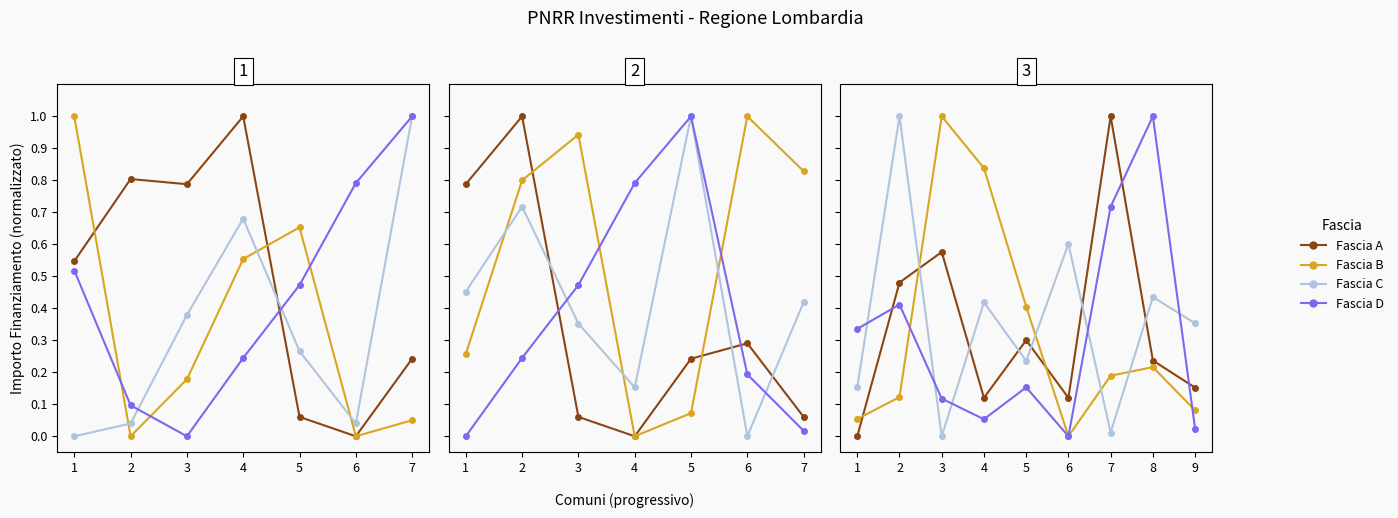

Is it true that Fascia A equals 0.4 at 8?

False